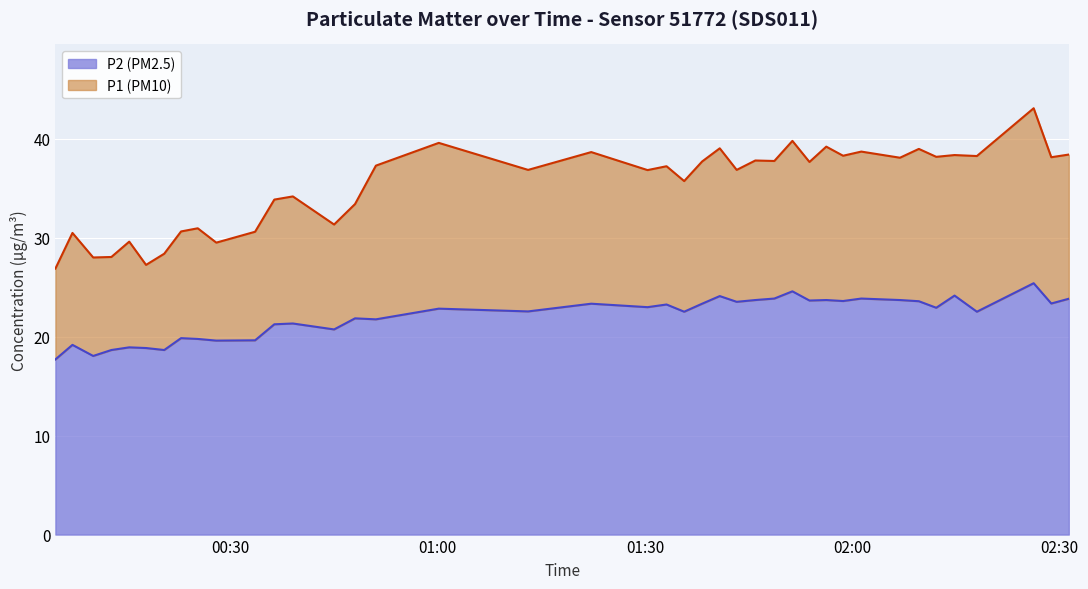

Does the chart display data point markers on the line(s)?

No